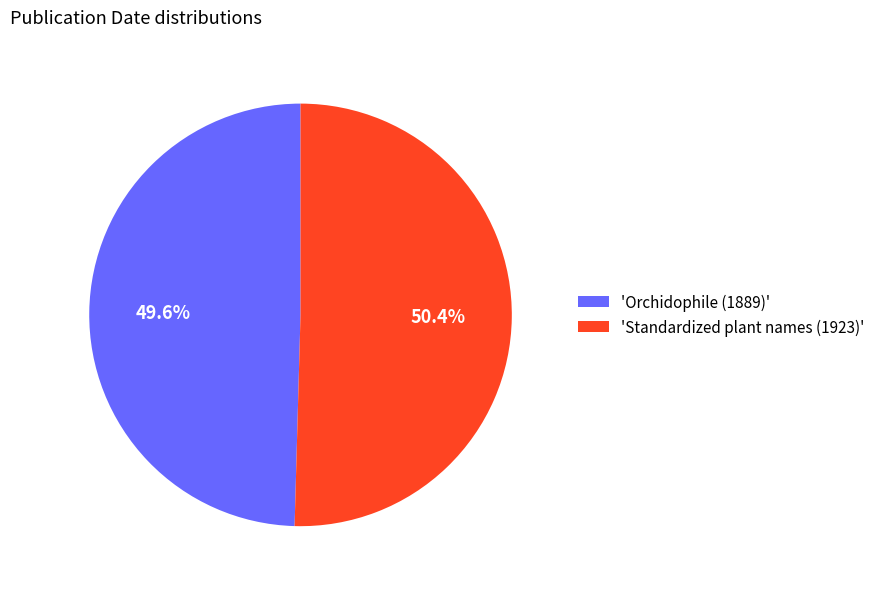

Approximately how many times larger is the value at 'Standardized plant names (1923)' compared to 'Orchidophile (1889)'?

1.0